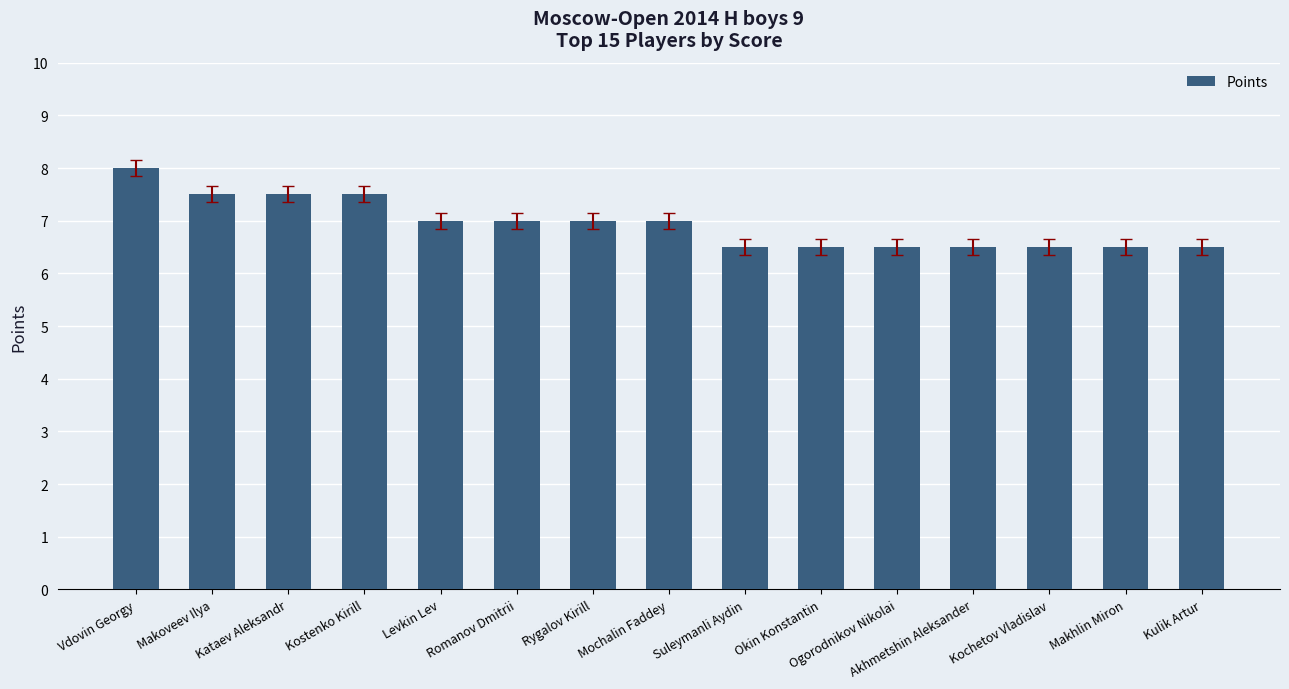

True or false: the data shows 6.5 at Akhmetshin Aleksander.

True